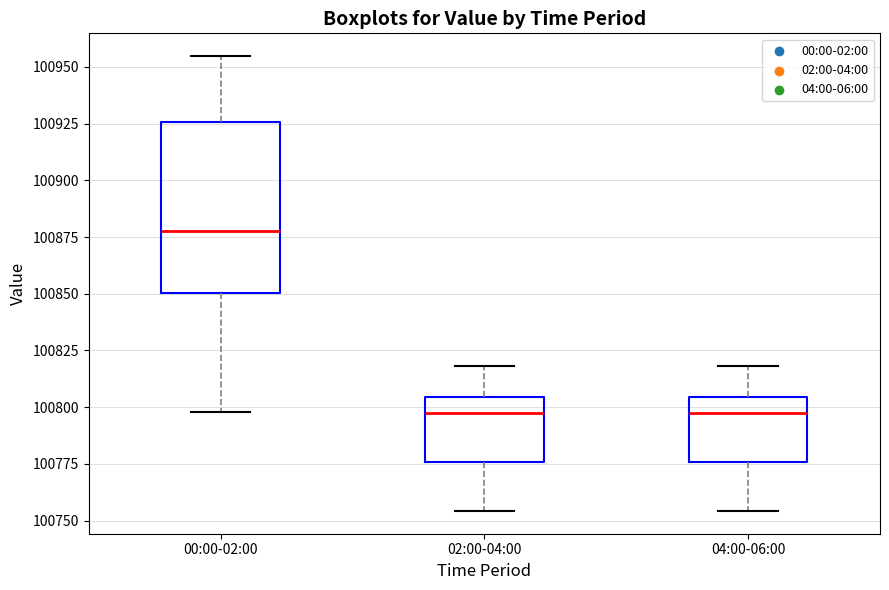

Comparing the boxes themselves (not the whiskers), which one is the tallest?

00:00-02:00